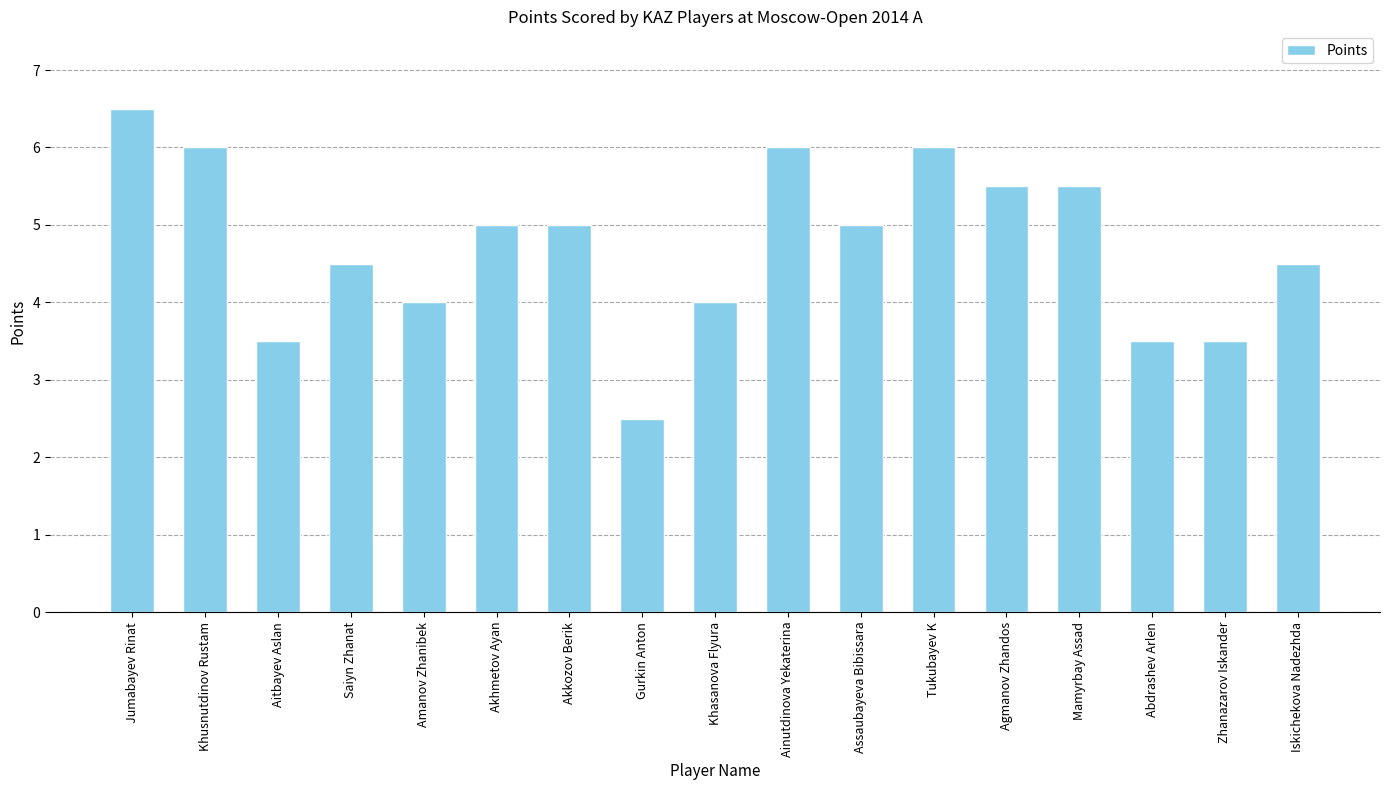

Reading left to right, what are all the values shown in this chart?

6.5	6.0	3.5	4.5	4.0	5.0	5.0	2.5	4.0	6.0	5.0	6.0	5.5	5.5	3.5	3.5	4.5